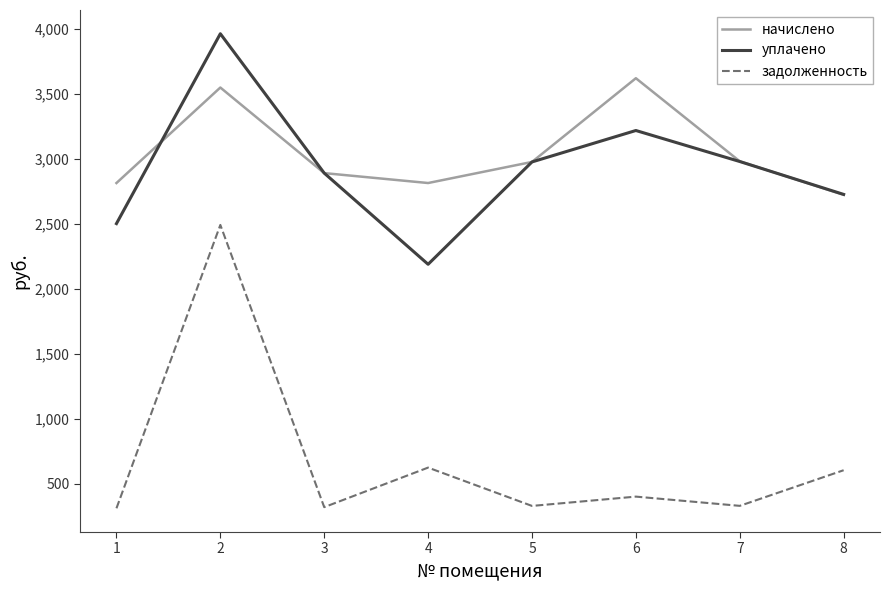

What is the spread (max minus min) of values at 2?

1470.6